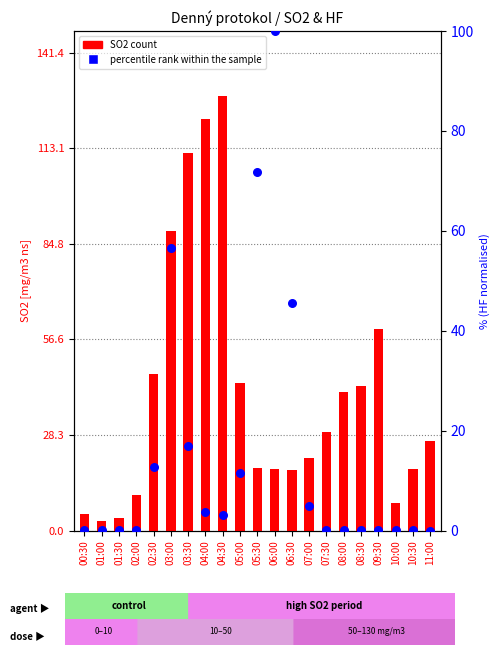

What are all the series names shown in the legend?

SO2 count, percentile rank within the sample